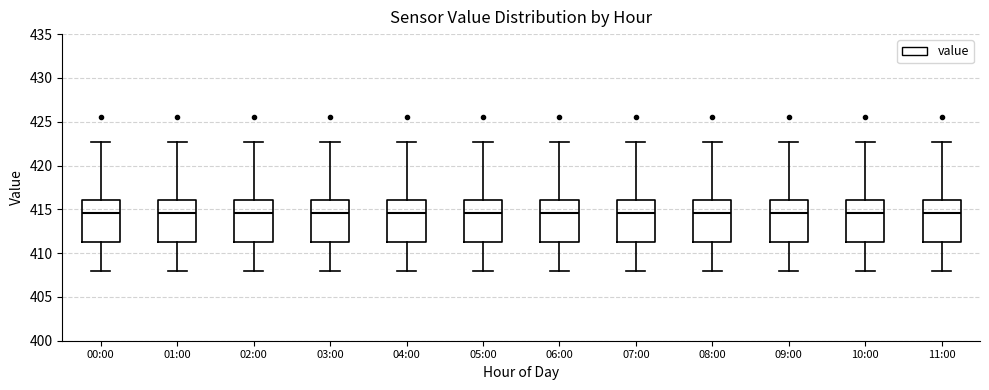

Reading left to right, transcribe this box plot: for each box, give where its median line is, the range the box spans, and where its two whiskers end, as read against the y-axis. The values are not printed on the chart, so give them approximately, as read against the axis.

00:00: median 414.5, box 411.5 to 416.0, whiskers 408.0 to 422.5
01:00: median 414.5, box 411.5 to 416.0, whiskers 408.0 to 422.5
02:00: median 414.5, box 411.5 to 416.0, whiskers 408.0 to 422.5
03:00: median 414.5, box 411.5 to 416.0, whiskers 408.0 to 422.5
04:00: median 414.5, box 411.5 to 416.0, whiskers 408.0 to 422.5
05:00: median 414.5, box 411.5 to 416.0, whiskers 408.0 to 422.5
06:00: median 414.5, box 411.5 to 416.0, whiskers 408.0 to 422.5
07:00: median 414.5, box 411.5 to 416.0, whiskers 408.0 to 422.5
08:00: median 414.5, box 411.5 to 416.0, whiskers 408.0 to 422.5
09:00: median 414.5, box 411.5 to 416.0, whiskers 408.0 to 422.5
10:00: median 414.5, box 411.5 to 416.0, whiskers 408.0 to 422.5
11:00: median 414.5, box 411.5 to 416.0, whiskers 408.0 to 422.5